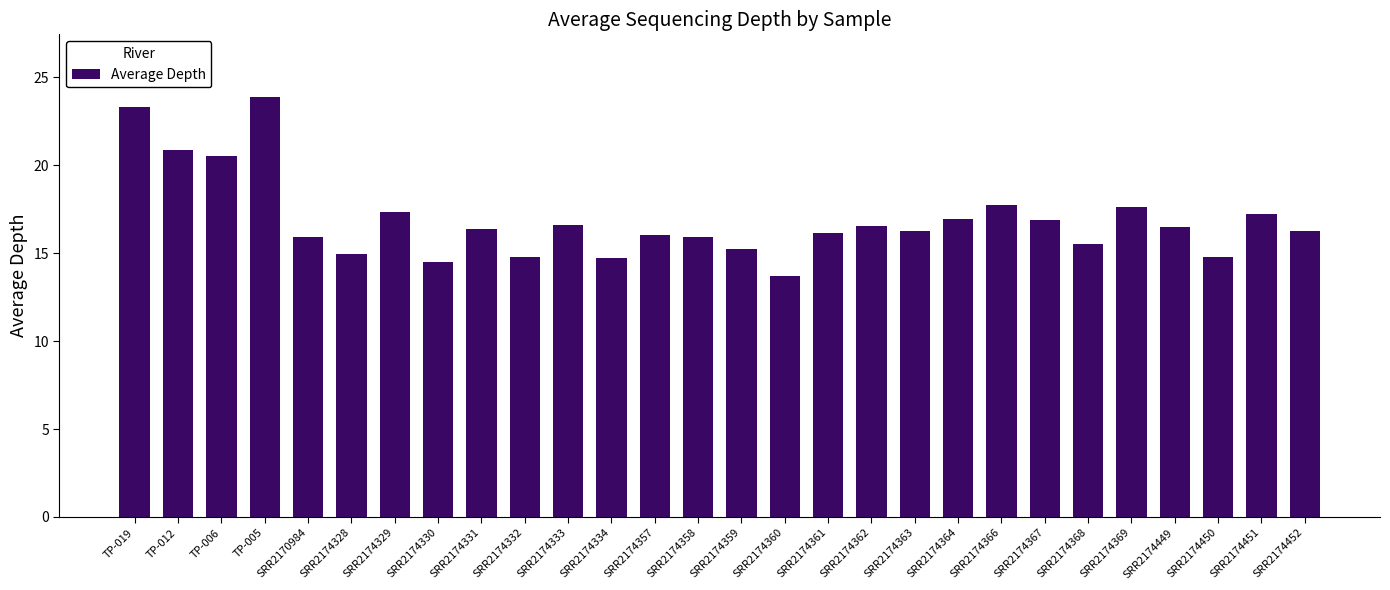

What is the minimum value shown in the chart?

13.7